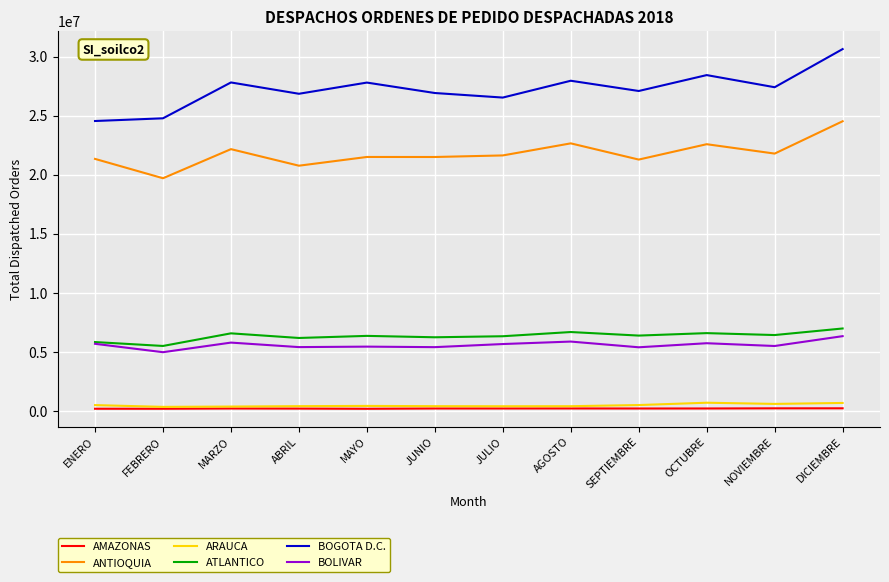

At which category is the sum across all series the highest?

DICIEMBRE